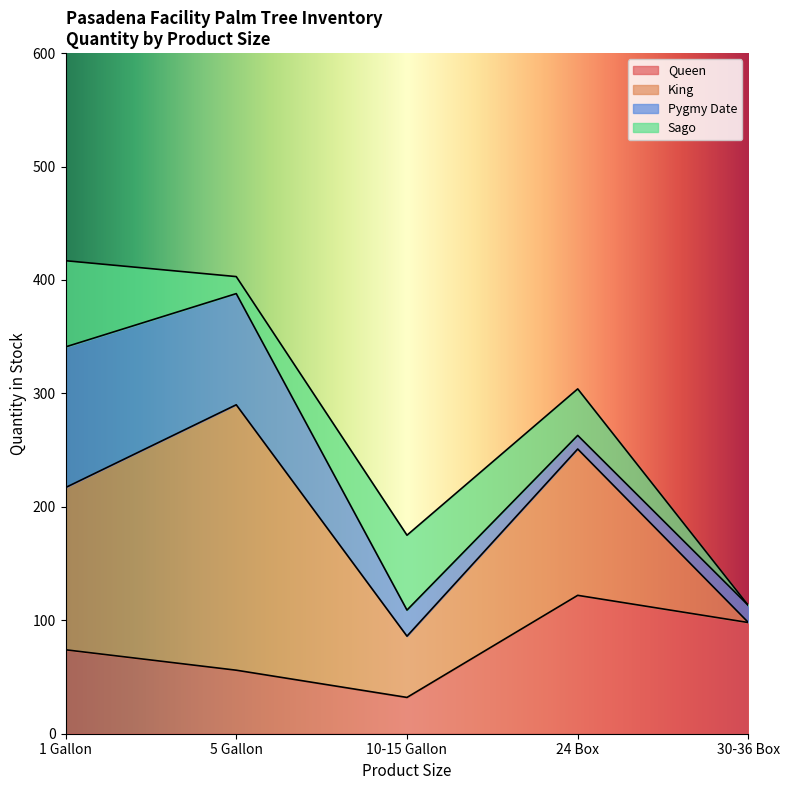

What are all the series names shown in the legend?

Queen, King, Pygmy Date, Sago